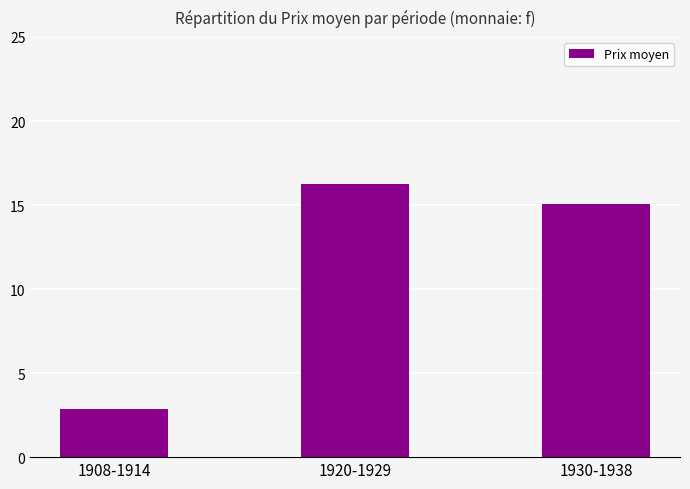

What is the average value?

11.4